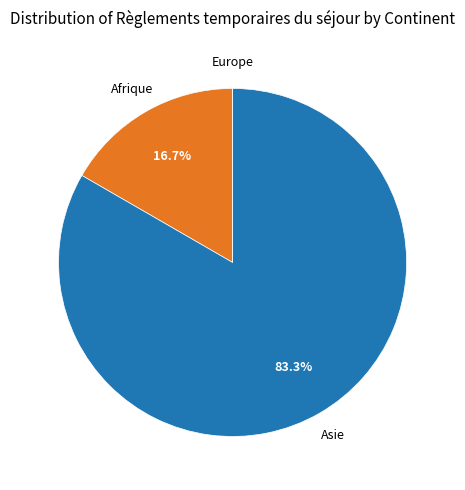

What percentage is NOT represented by Asie?

16.7%